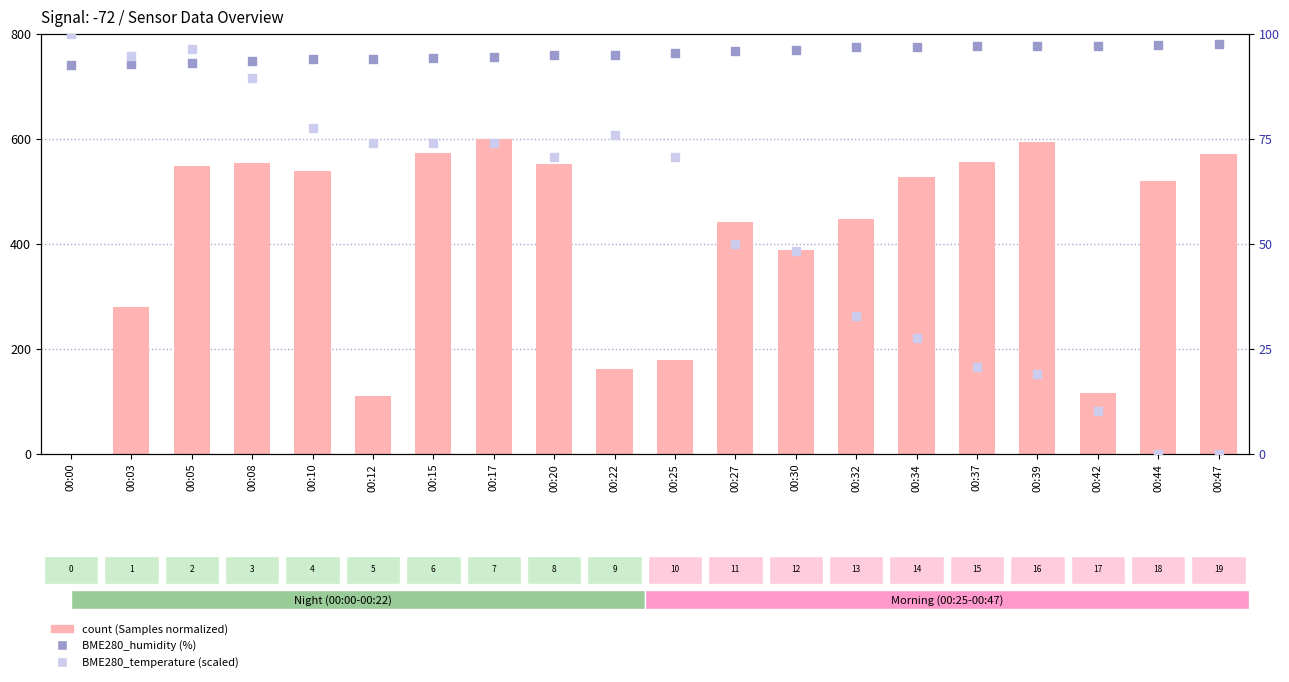

Is the value of BME280_humidity (%) at 00:03 greater than the value of count (Samples normalized) at 00:25?

No